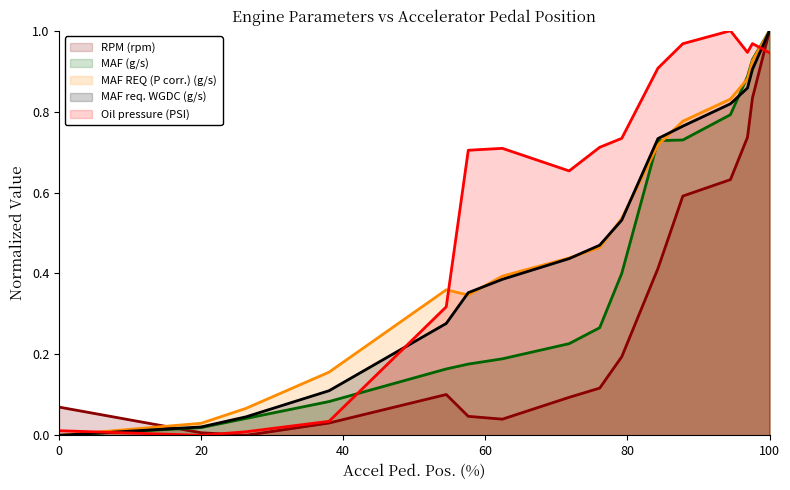

Reading right to left, transcribe all the data shown in this chart.

RPM (rpm): 100=1.0	97.6=0.8	96.9=0.7	94.5=0.6	87.8=0.6	84.3=0.4	79.2=0.2	76.1=0.1	71.8=0.1	62.4=0.0	57.6=0.0	54.5=0.1	38=0.0	26.3=0.0	20=0.0	0=0.1
MAF (g/s): 100=1.0	97.6=0.9	96.9=0.9	94.5=0.8	87.8=0.7	84.3=0.7	79.2=0.4	76.1=0.3	71.8=0.2	62.4=0.2	57.6=0.2	54.5=0.2	38=0.1	26.3=0.0	20=0.0	0=0.0
MAF REQ (P corr.) (g/s): 100=1.0	97.6=0.9	96.9=0.9	94.5=0.8	87.8=0.8	84.3=0.7	79.2=0.5	76.1=0.5	71.8=0.4	62.4=0.4	57.6=0.3	54.5=0.4	38=0.2	26.3=0.1	20=0.0	0=0.0
MAF req. WGDC (g/s): 100=1.0	97.6=0.9	96.9=0.9	94.5=0.8	87.8=0.8	84.3=0.7	79.2=0.5	76.1=0.5	71.8=0.4	62.4=0.4	57.6=0.4	54.5=0.3	38=0.1	26.3=0.0	20=0.0	0=0.0
Oil pressure (PSI): 100=0.9	97.6=1.0	96.9=0.9	94.5=1.0	87.8=1.0	84.3=0.9	79.2=0.7	76.1=0.7	71.8=0.7	62.4=0.7	57.6=0.7	54.5=0.3	38=0.0	26.3=0.0	20=0.0	0=0.0